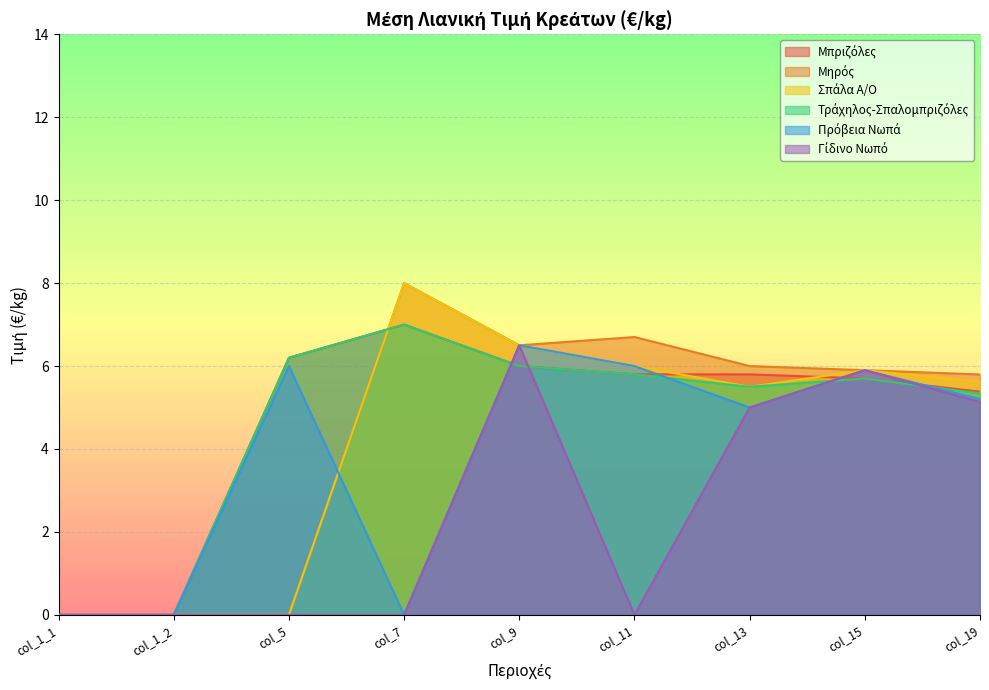

Reading left to right, list all the values displayed in this chart.

Μπριζόλες: col_1_1=0.0	col_1_2=0.0	col_5=6.2	col_7=7.0	col_9=6.0	col_11=5.8	col_13=5.8	col_15=5.7	col_19=5.4
Μηρός: col_1_1=0.0	col_1_2=0.0	col_5=0.0	col_7=8.0	col_9=6.5	col_11=6.7	col_13=6.0	col_15=5.9	col_19=5.8
Σπάλα Α/Ο: col_1_1=0.0	col_1_2=0.0	col_5=0.0	col_7=8.0	col_9=6.5	col_11=6.0	col_13=5.5	col_15=5.9	col_19=5.6
Τράχηλος-Σπαλομπριζόλες: col_1_1=0.0	col_1_2=0.0	col_5=6.2	col_7=7.0	col_9=6.0	col_11=5.8	col_13=5.5	col_15=5.7	col_19=5.3
Πρόβεια Νωπά: col_1_1=0.0	col_1_2=0.0	col_5=6.0	col_7=0.0	col_9=6.5	col_11=6.0	col_13=5.0	col_15=5.9	col_19=5.2
Γίδινο Νωπό: col_1_1=0.0	col_1_2=0.0	col_5=0.0	col_7=0.0	col_9=6.5	col_11=0.0	col_13=5.0	col_15=5.9	col_19=5.1